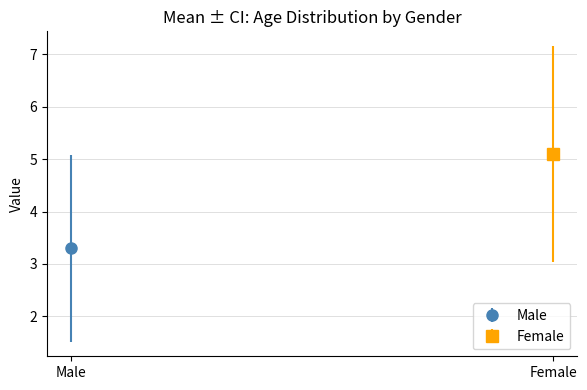

Which series has the largest total across all categories?

Female